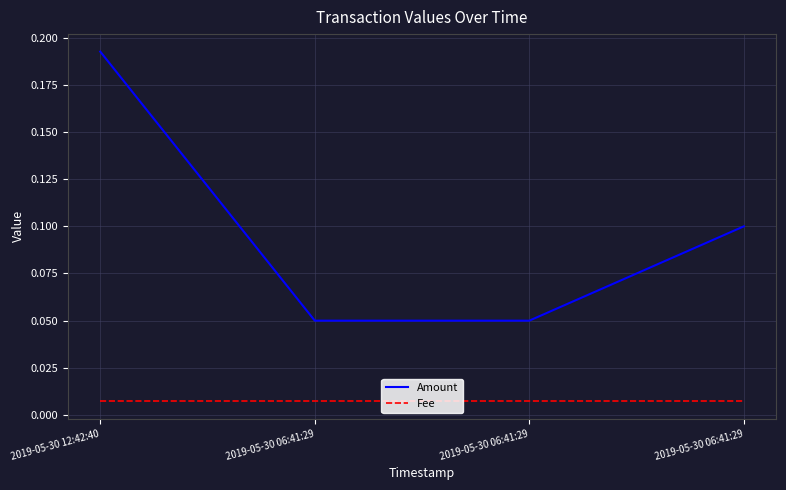

What is the approximate value of Amount at 2019-05-30 06:41:29?

0.1